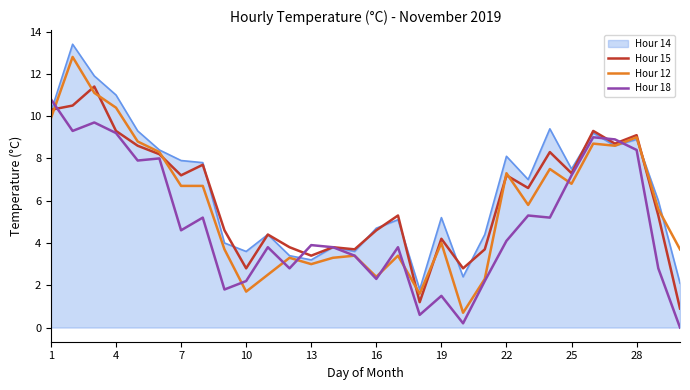

List the series in order of their peak value, lowest first.

Hour 18, Hour 15, Hour 12, Hour 14